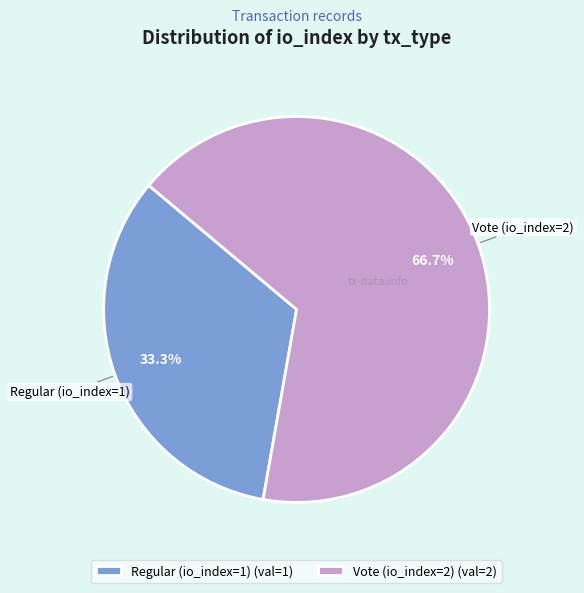

To the nearest percent, what percentage of the pie is Vote (io_index=2)?

67%